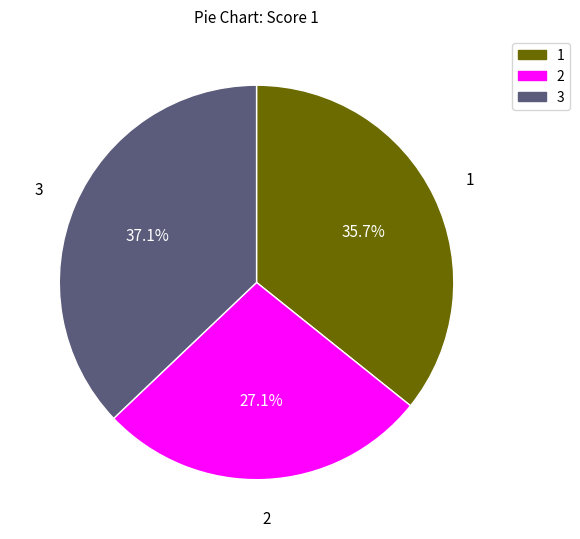

Does any single category account for the majority?

No